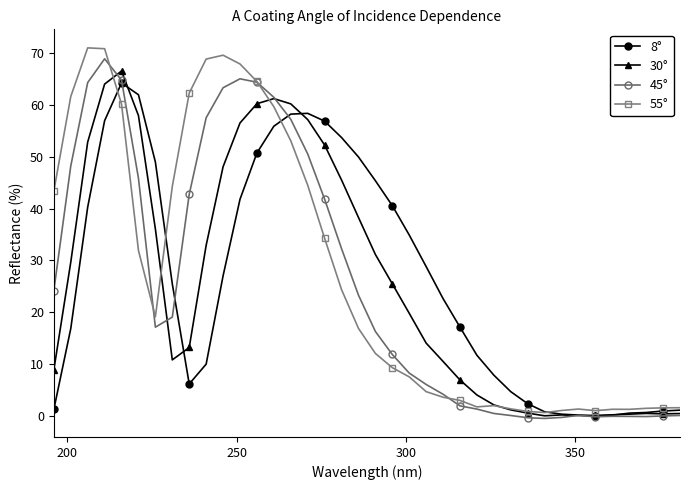

Which series has the largest range (max minus min)?

55°